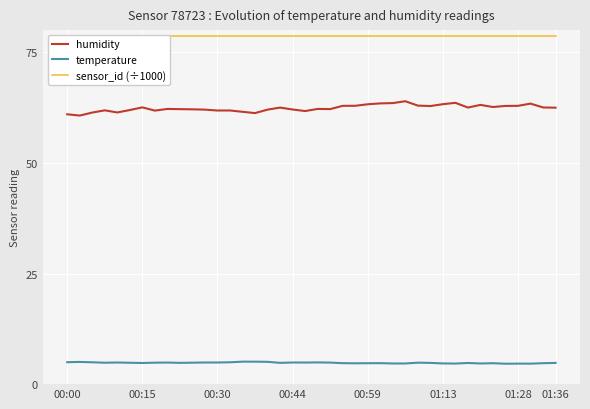

What are all the series names shown in the legend?

humidity, temperature, sensor_id (÷1000)